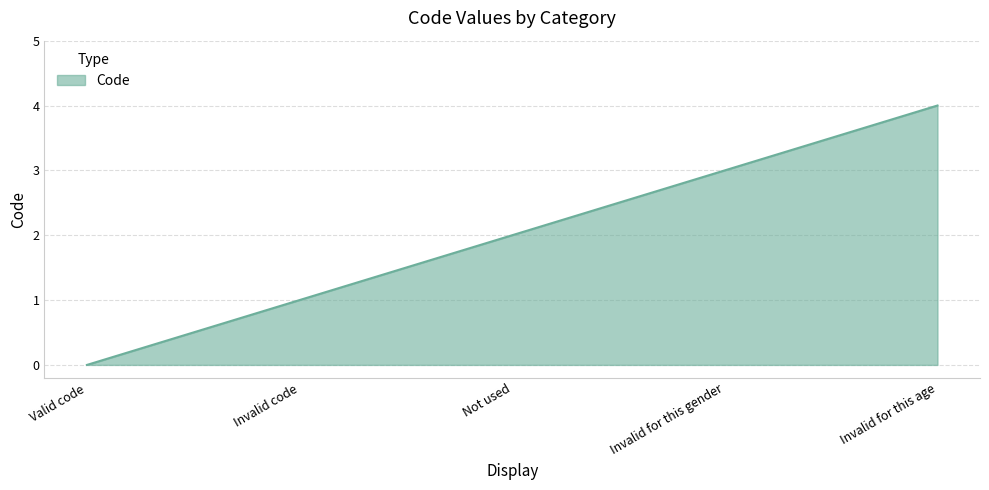

Reading left to right, list all the values displayed in this chart.

0	1	2	3	4